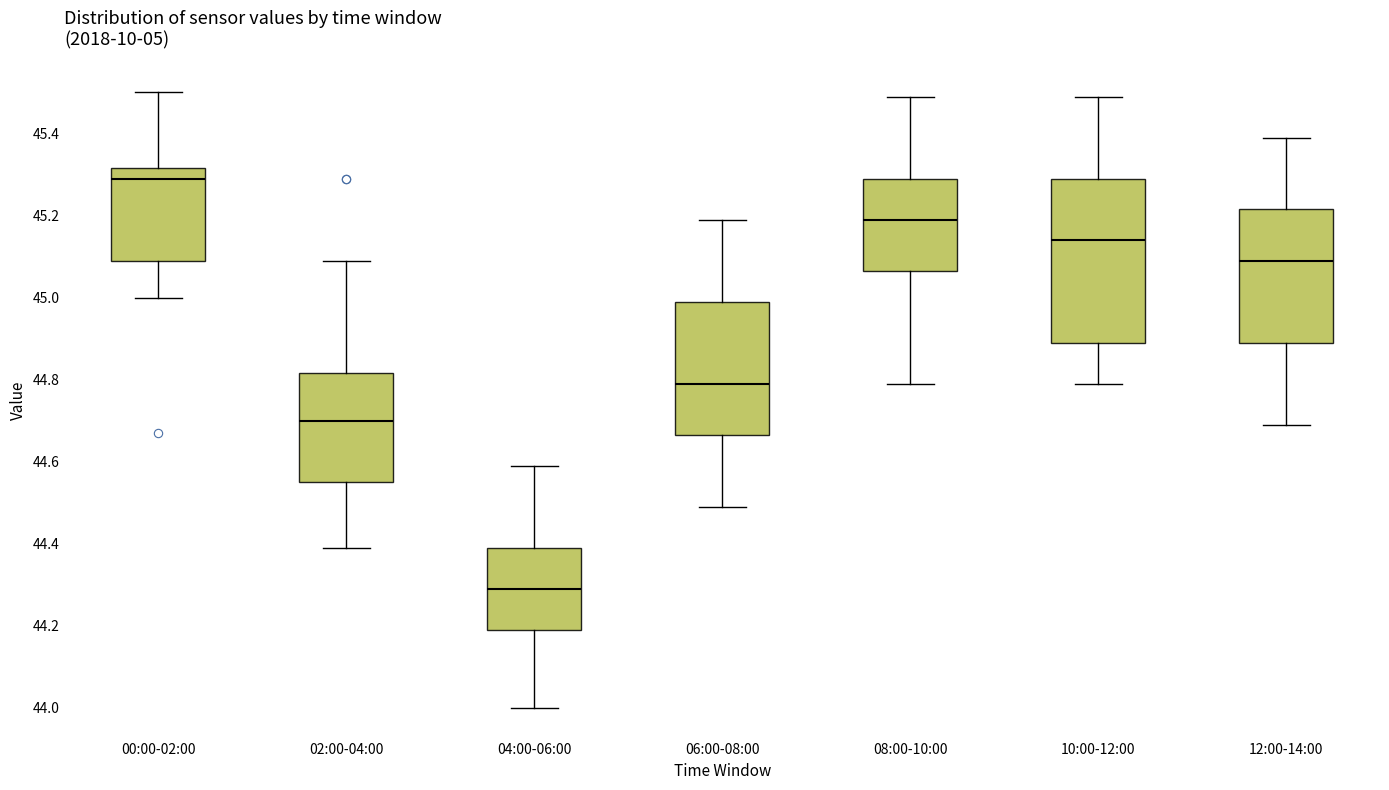

Reading left to right, transcribe this box plot: for each box, give where its median line is, the range the box spans, and where its two whiskers end, as read against the y-axis. The values are not printed on the chart, so give them approximately, as read against the axis.

00:00-02:00: median 45.30, box 45.10 to 45.32, whiskers 45.00 to 45.50
02:00-04:00: median 44.70, box 44.56 to 44.82, whiskers 44.40 to 45.10
04:00-06:00: median 44.30, box 44.20 to 44.40, whiskers 44.00 to 44.60
06:00-08:00: median 44.80, box 44.66 to 45.00, whiskers 44.50 to 45.20
08:00-10:00: median 45.20, box 45.06 to 45.30, whiskers 44.80 to 45.50
10:00-12:00: median 45.14, box 44.90 to 45.30, whiskers 44.80 to 45.50
12:00-14:00: median 45.10, box 44.90 to 45.22, whiskers 44.70 to 45.40